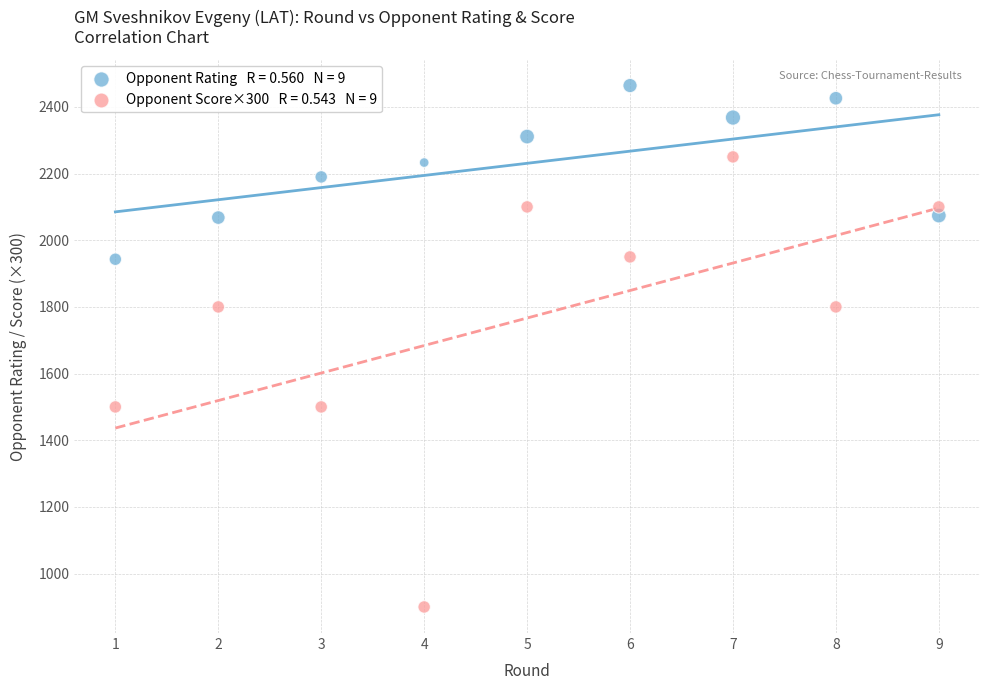

Across all data points, what is the range of Y values (max minus min)?

1564